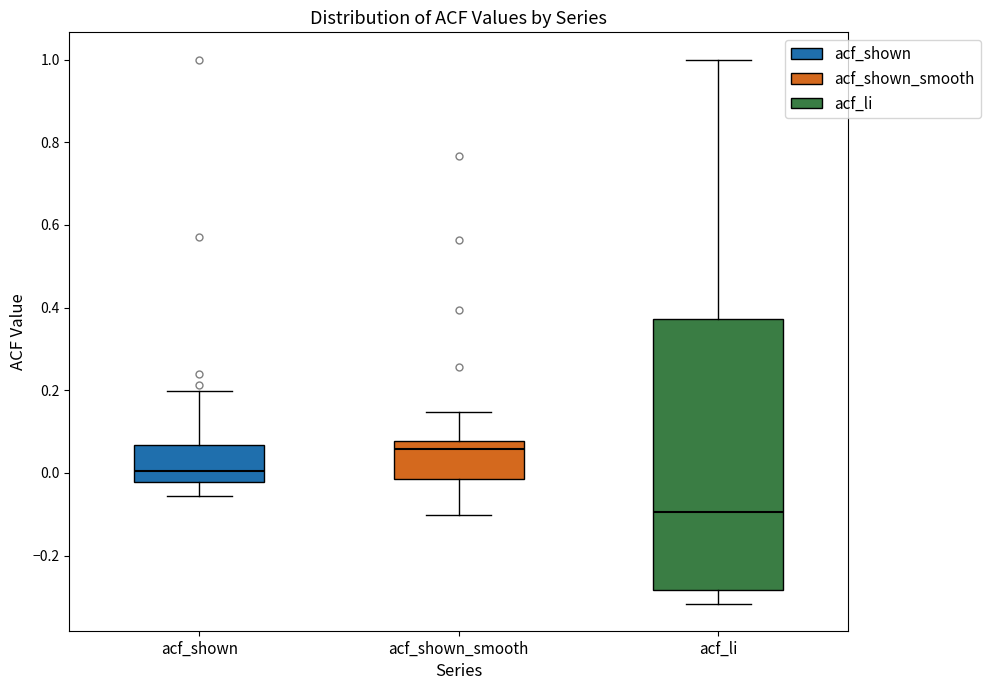

Comparing the boxes themselves (not the whiskers), which one is the tallest?

acf_li